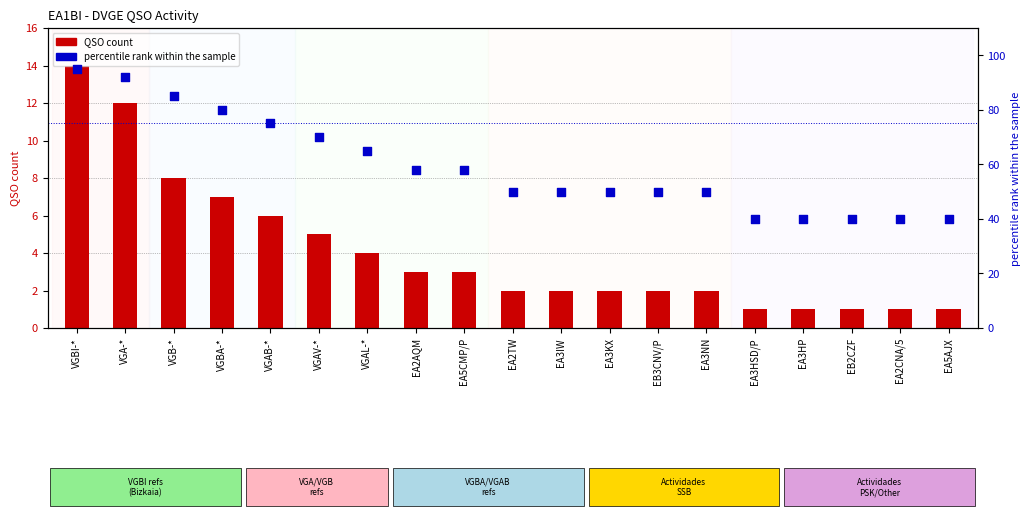

What is the total value across all series at EB3CNV/P?

52